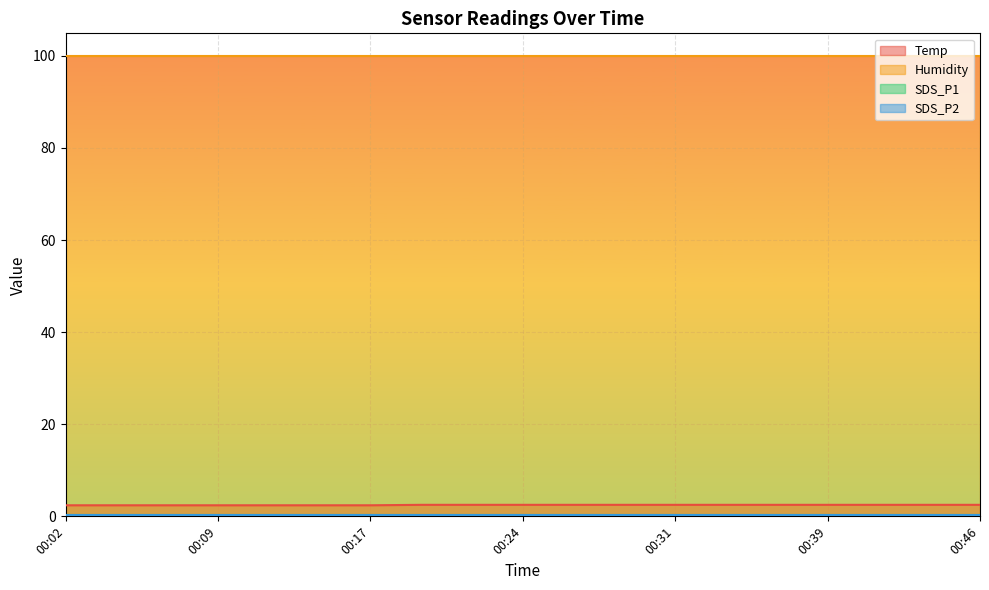

True or false: SDS_P1 and Temp intersect in this chart.

False